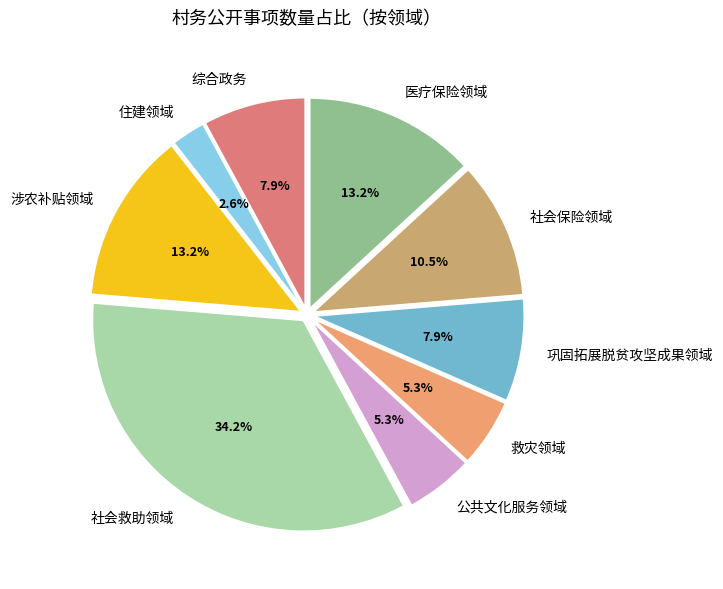

Combined, do 涉农补贴领域 and 住建领域 account for over 50%?

No